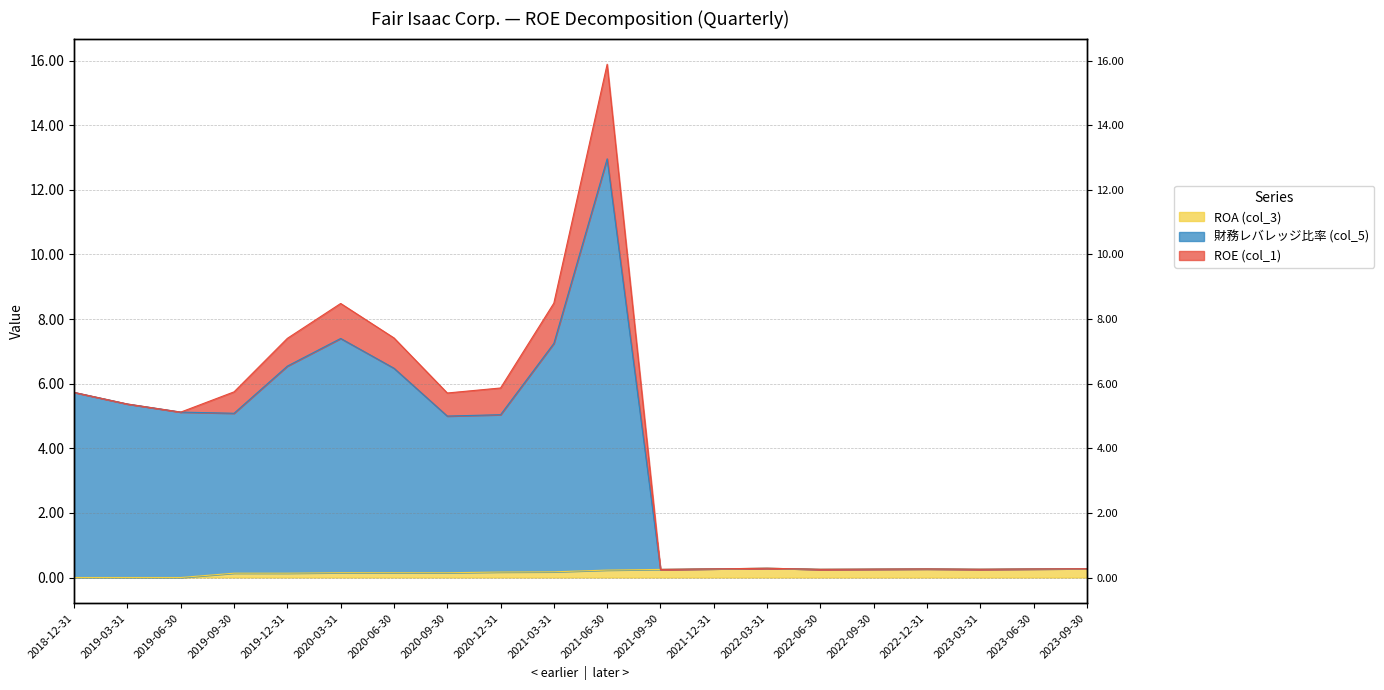

What position from the left is 2020-03-31?

6